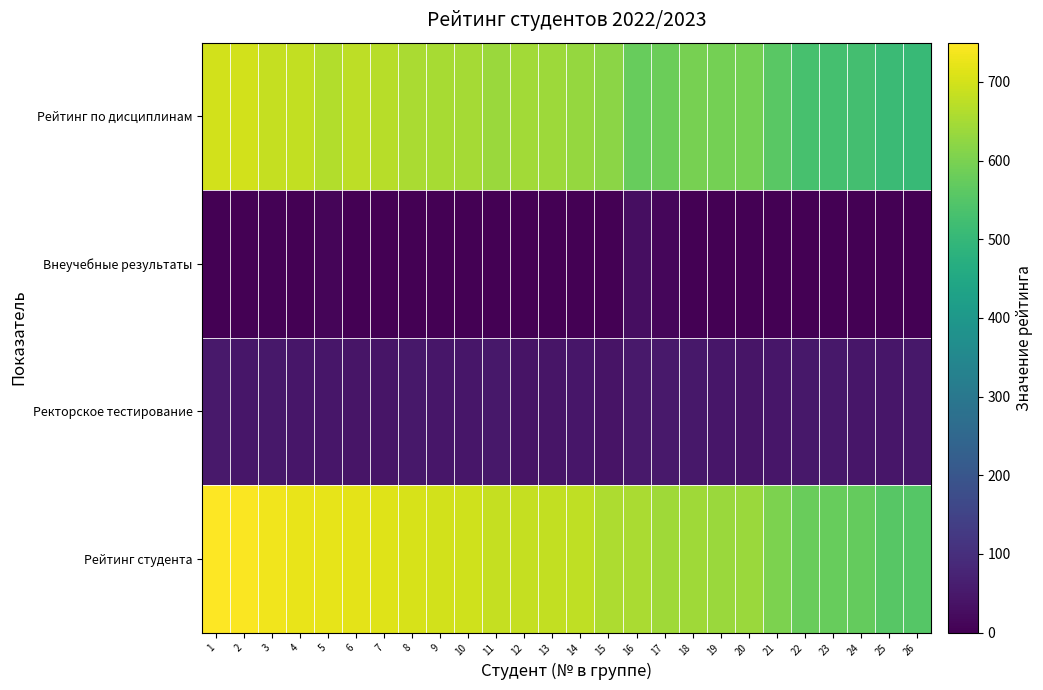

How many data points does each series have?

26